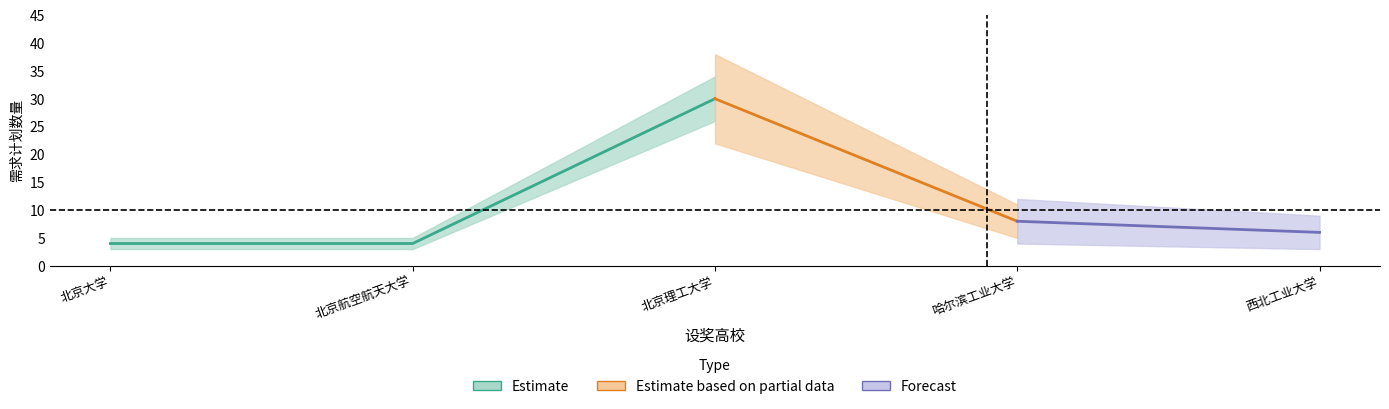

What is the lowest value of the 北京理工大学 series?

30